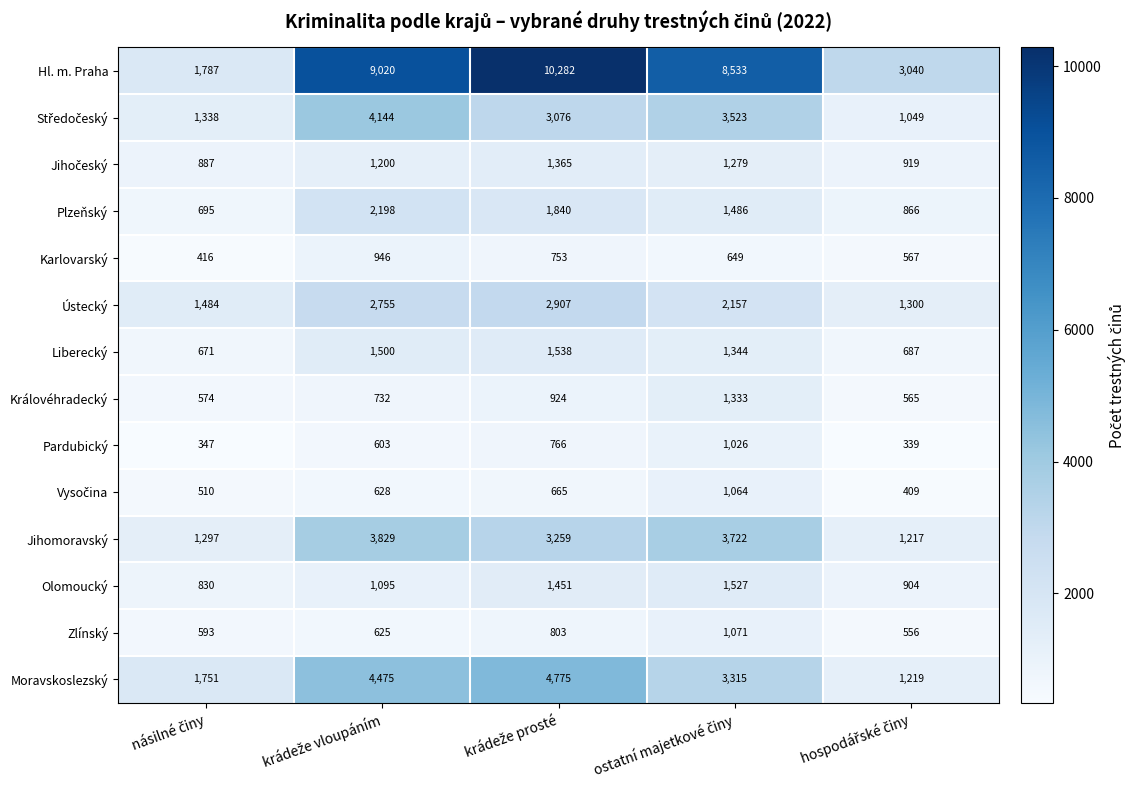

What is the minimum value shown in the chart?

339